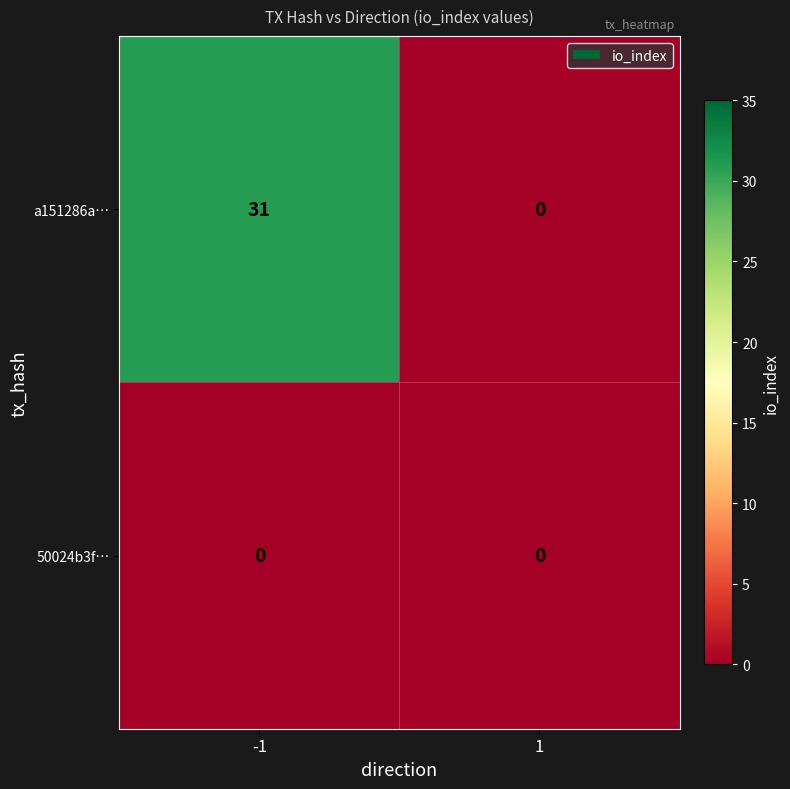

What is the sum of all a151286a… values?

31